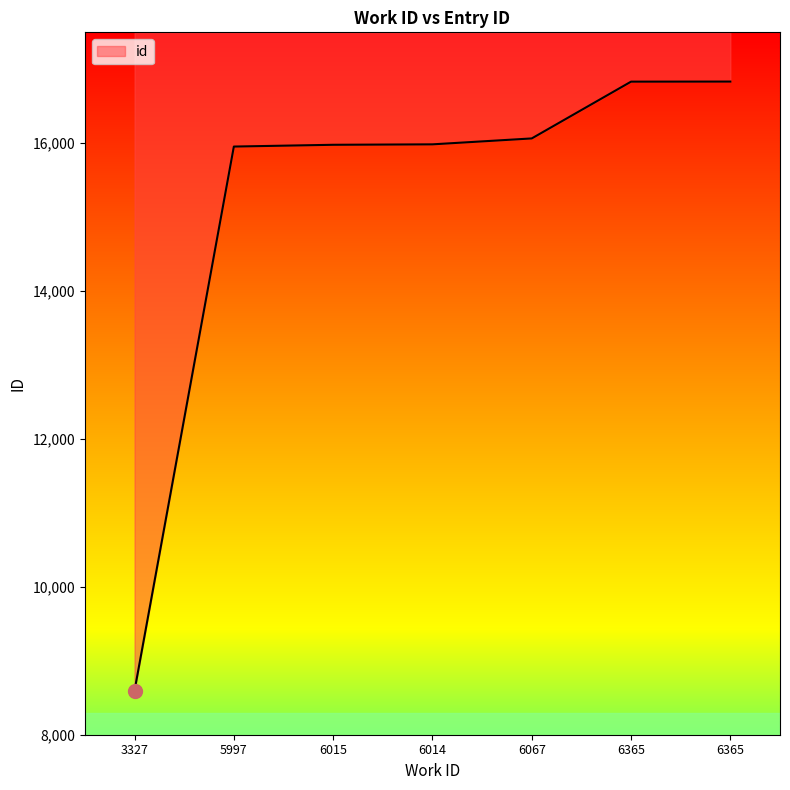

True or false: the data shows 8597 at 3327.

True